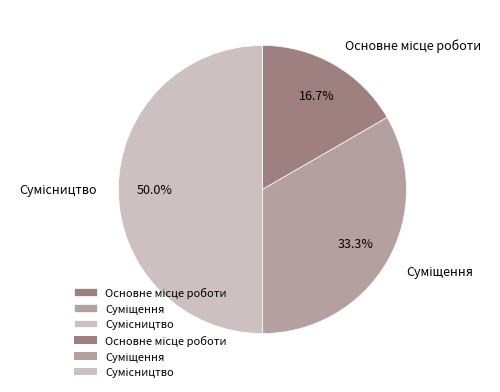

How many segments does this pie chart have?

3